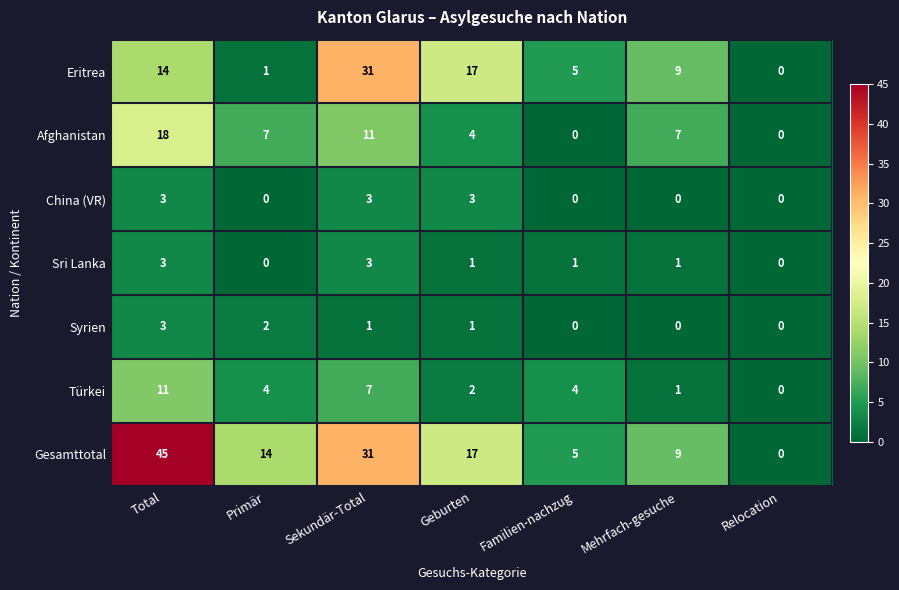

Count the Sri Lanka values in the range 0 to 3.

7